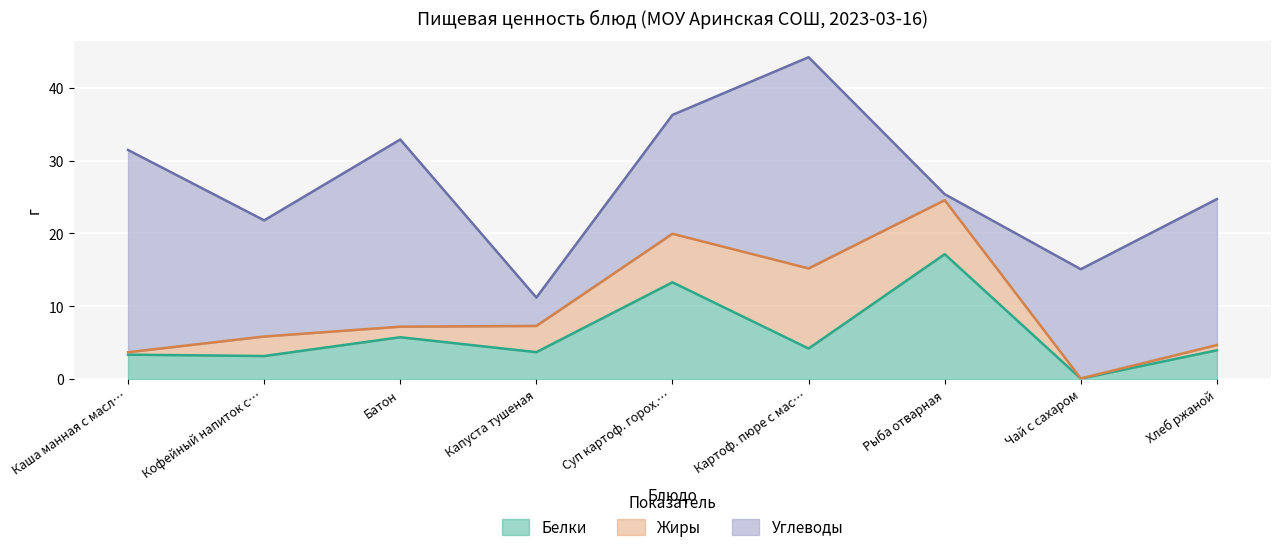

True or false: Углеводы has a value of 9.4 at Батон.

False